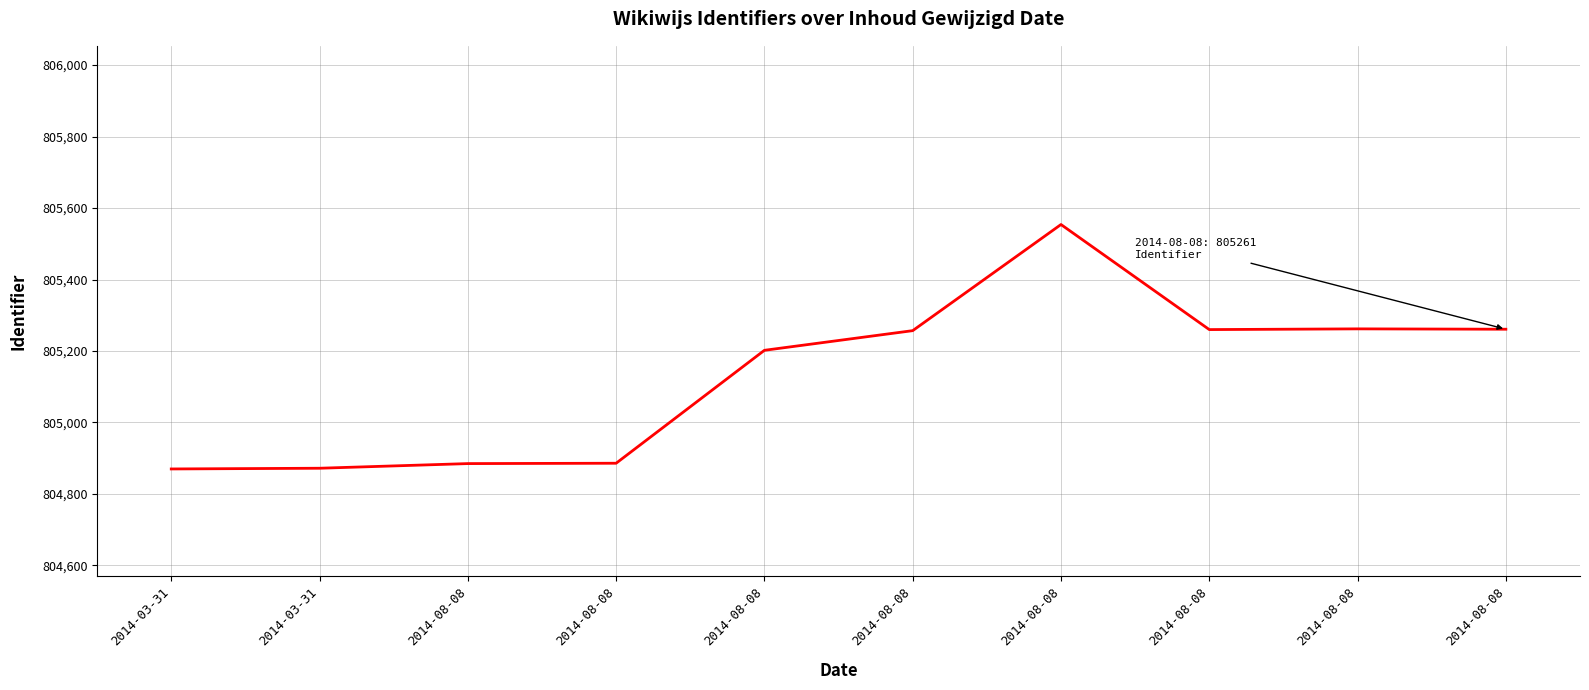

Does the chart display data point markers on the line(s)?

No